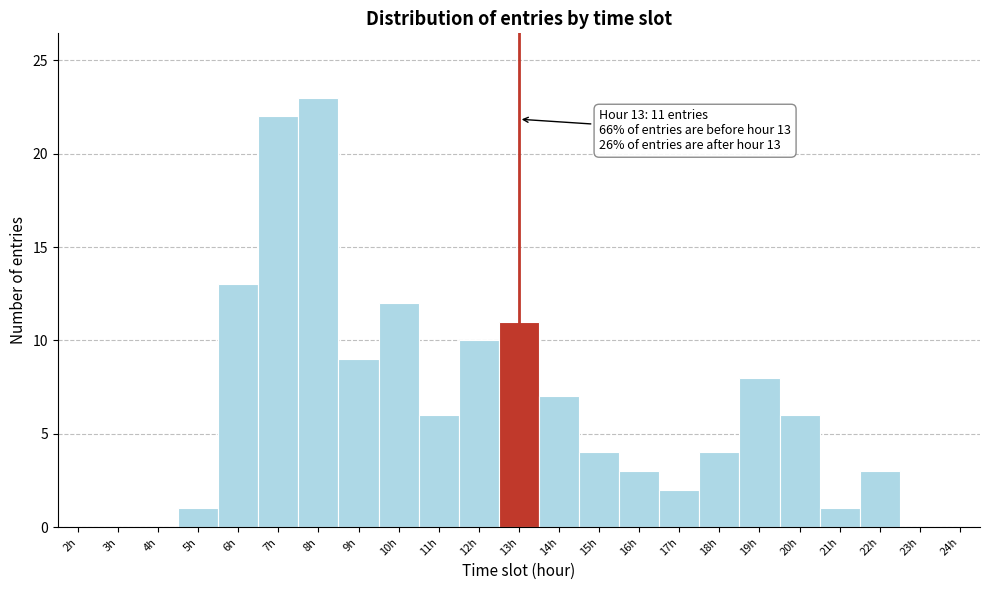

Over which range of the x-axis is the bar tallest?

7.5 to 8.5